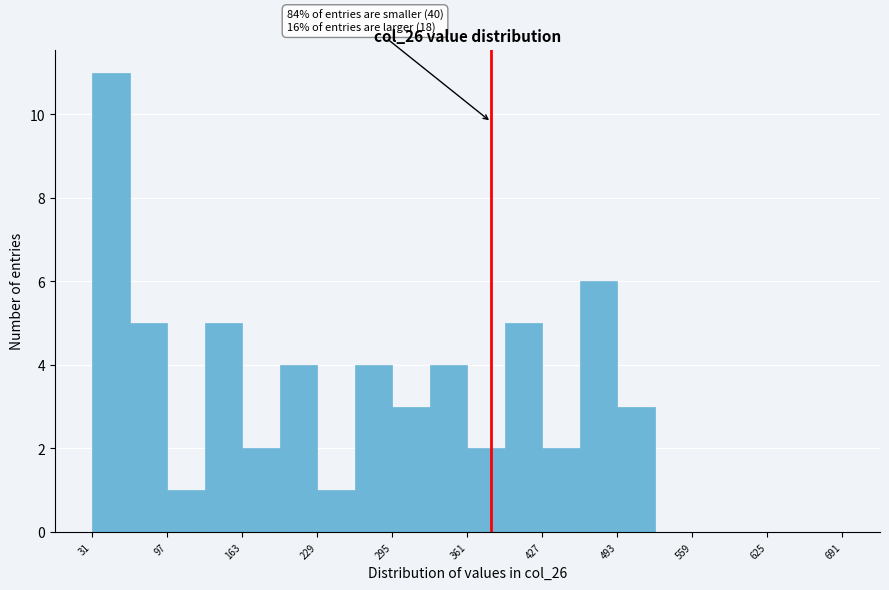

Read against the x-axis, roughly where is the centre of the tallest bar?

50